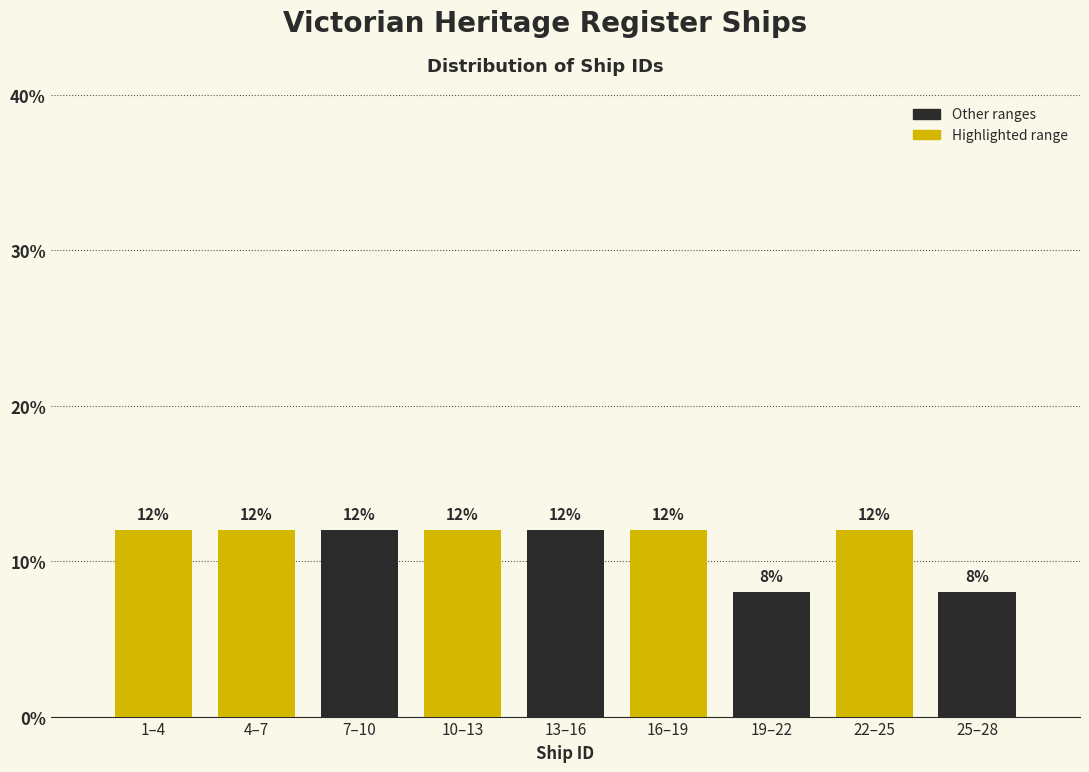

Reading left to right, what are all the values shown in this chart?

1–4=12	4–7=12	7–10=12	10–13=12	13–16=12	16–19=12	19–22=8	22–25=12	25–28=8